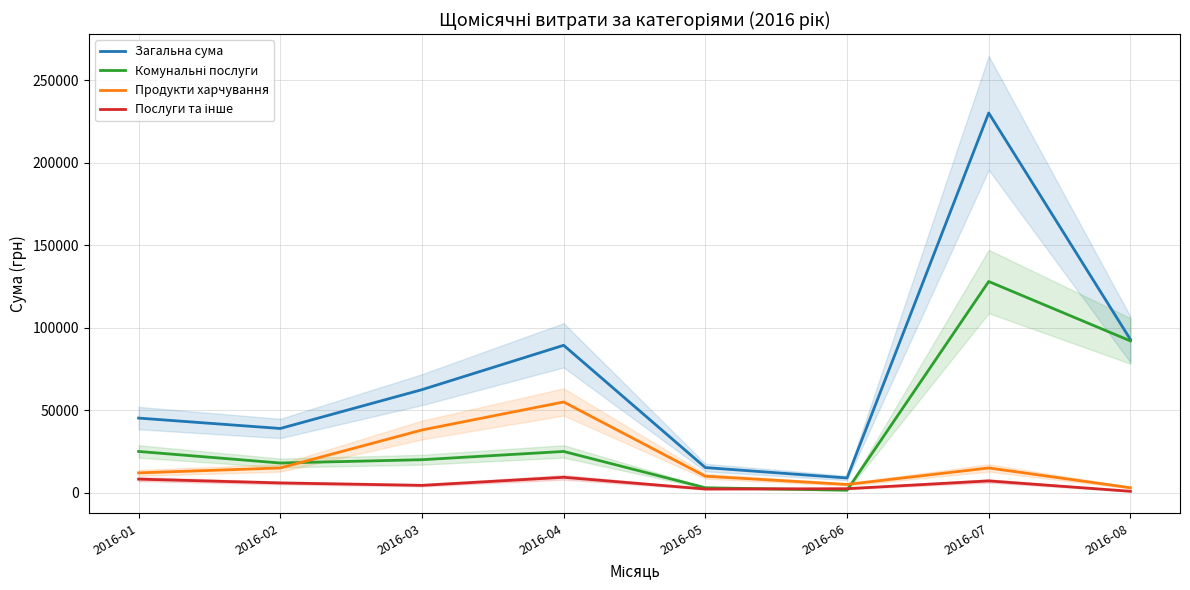

What is the difference between the highest and lowest values at 2016-07?

223000.0